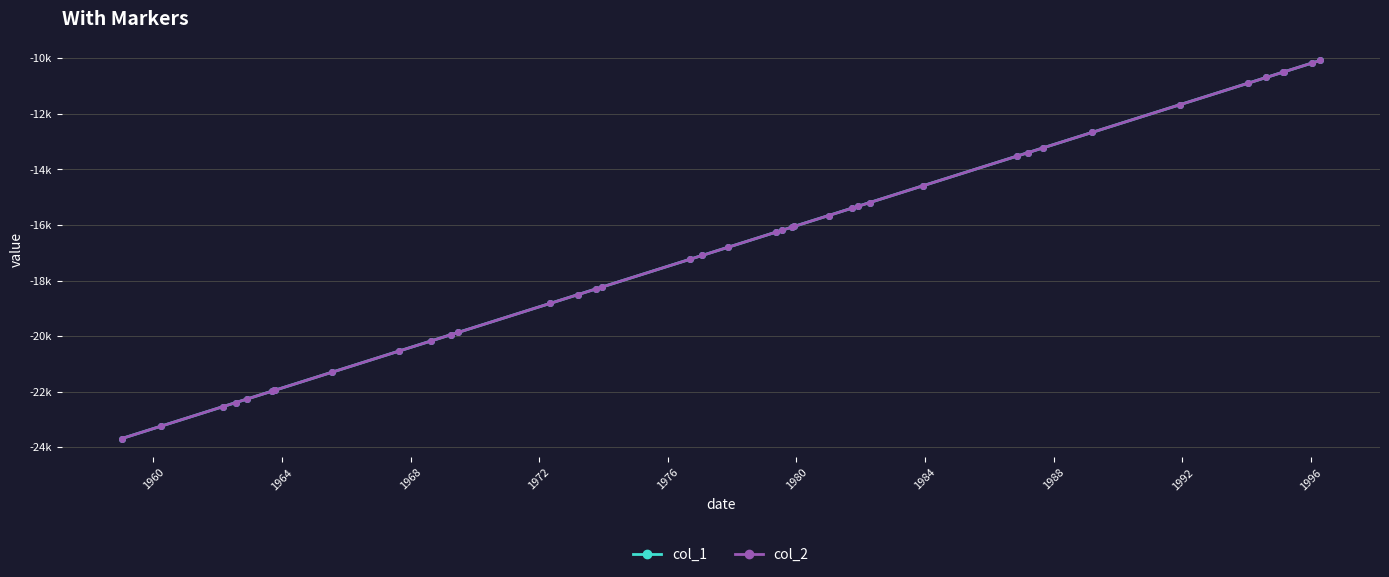

What is the smallest value displayed?

-23687.0